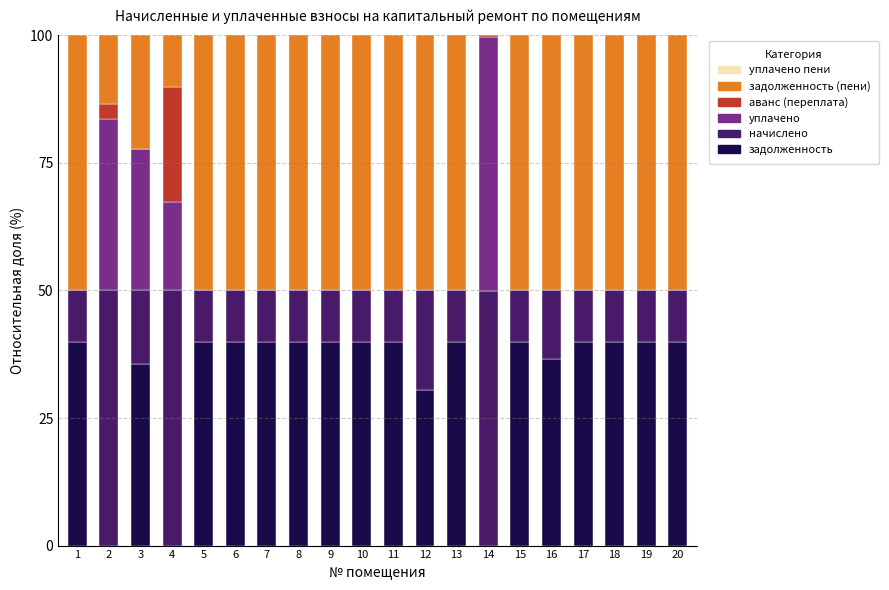

What is the sum of all задолженность values?

661.2